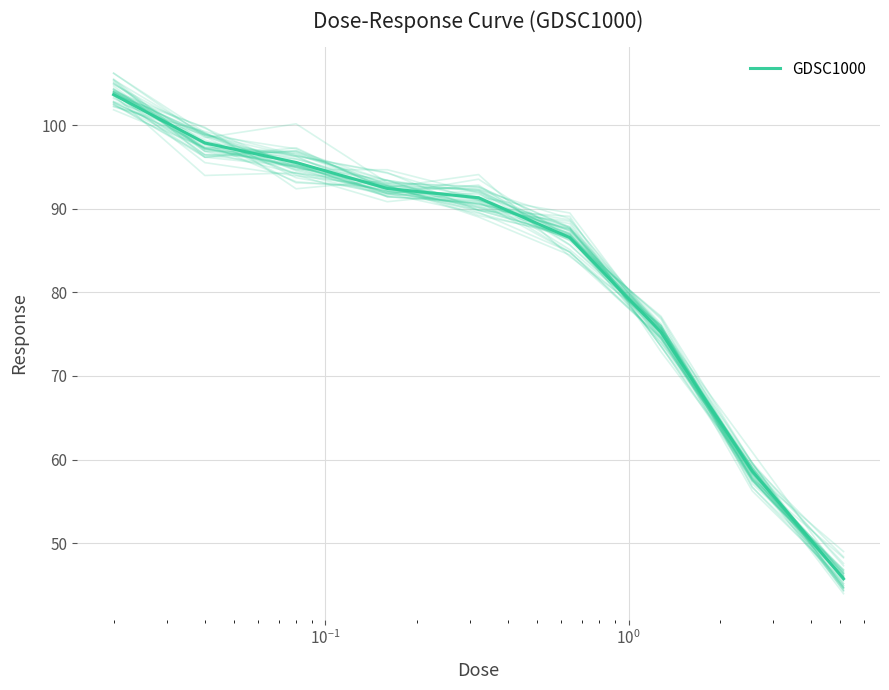

The value at $\mathdefault{10^{-3}}$ is 185.7. True or false?

False